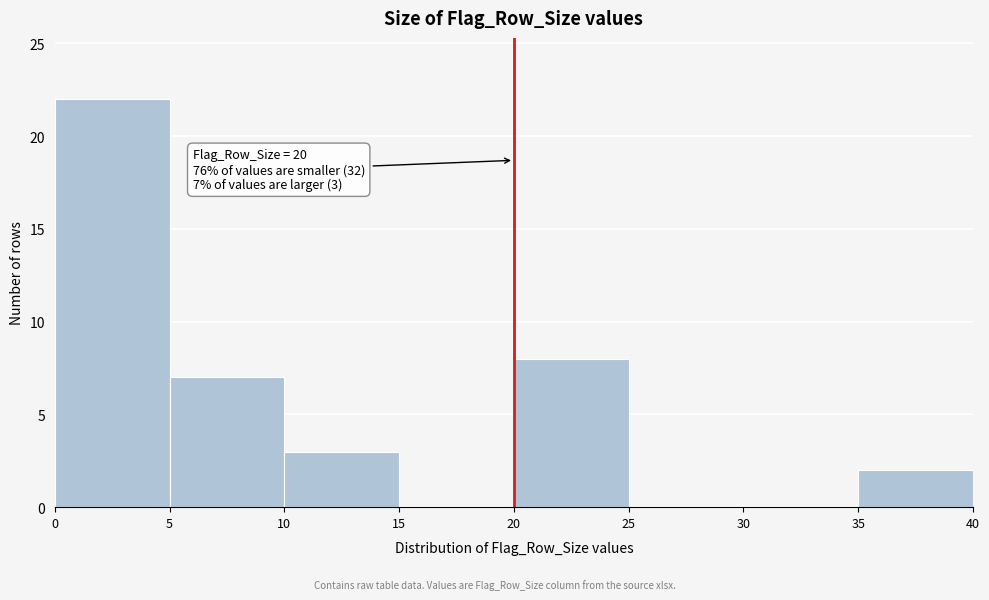

Which range on the x-axis has the tallest bar?

0 to 5